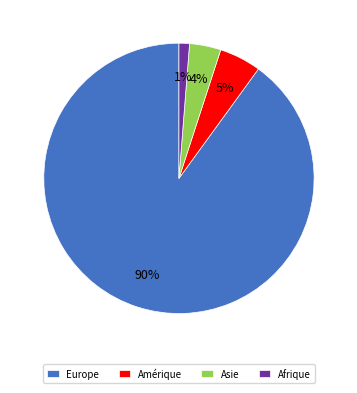

To the nearest percent, what portion does Afrique represent?

1%